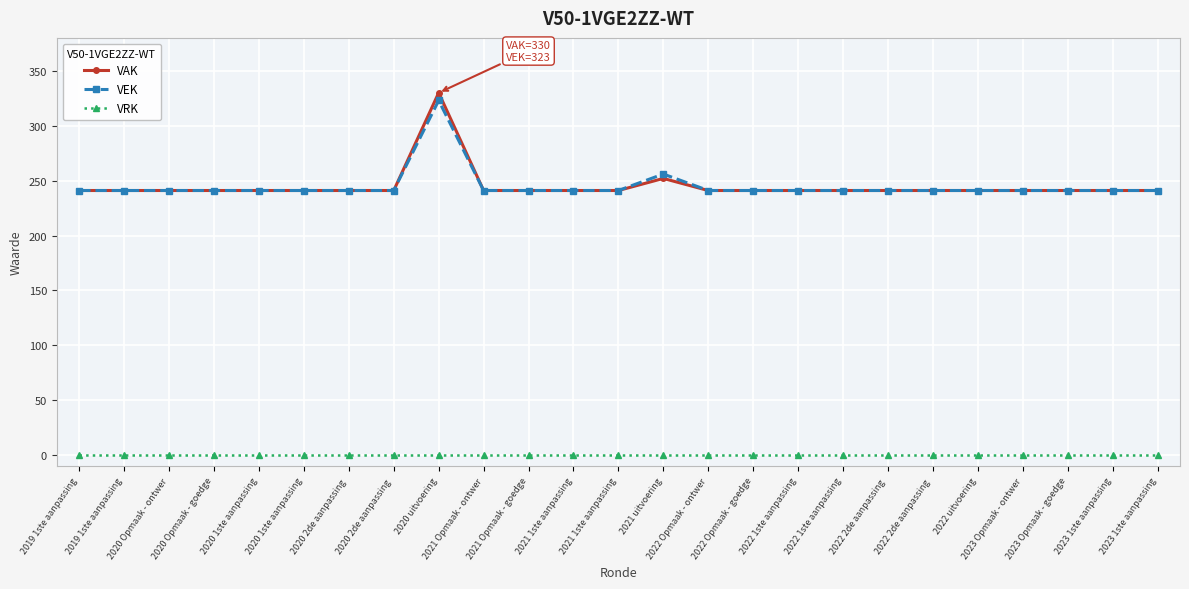

Does the chart display data point markers on the line(s)?

Yes